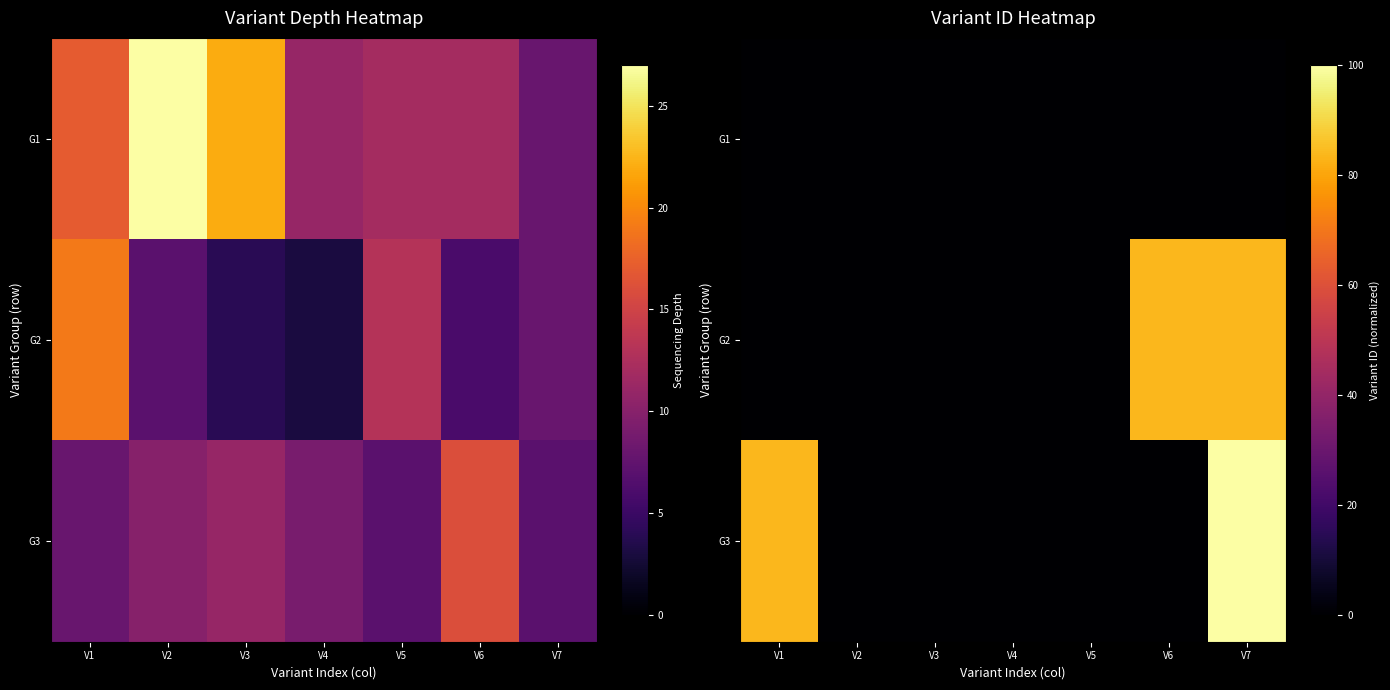

The value of G3 at V2 is 0.0. True or false?

True